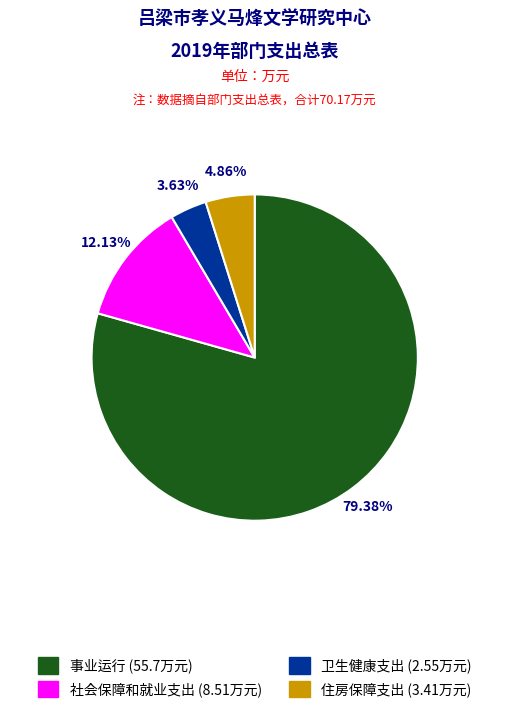

Which has a higher value, 住房保障支出 or 事业运行?

事业运行